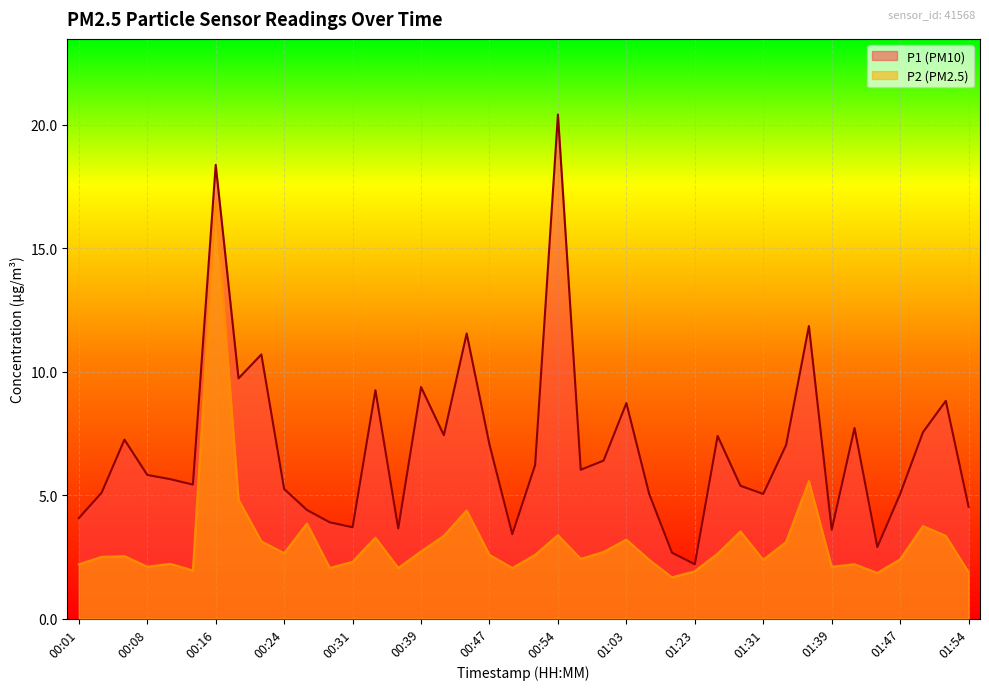

How many data points does each series have?

40